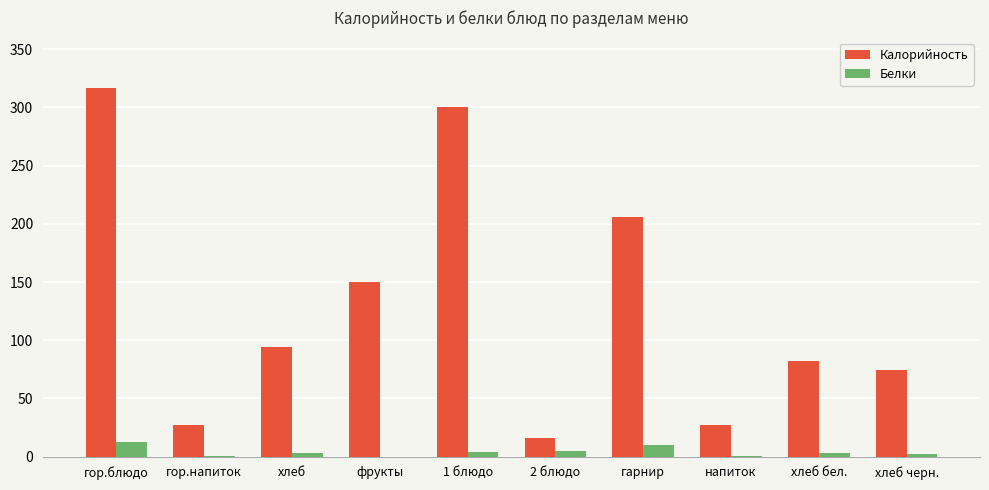

Between хлеб and напиток, which series saw the biggest shift?

Калорийность